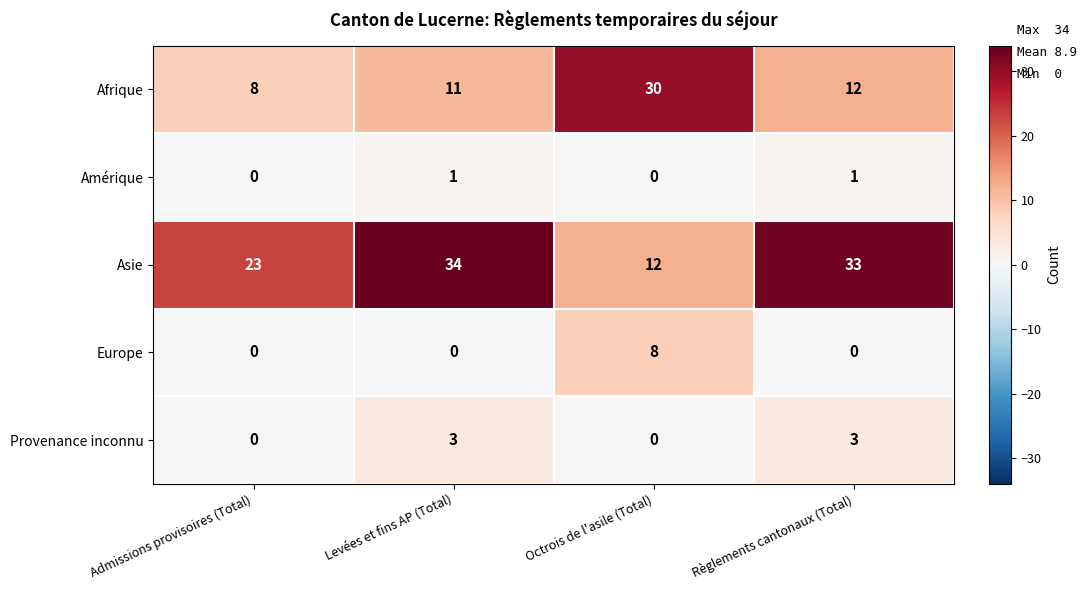

What is the difference between the Provenance inconnu values at Octrois de l'asile (Total) and Levées et fins AP (Total)?

3